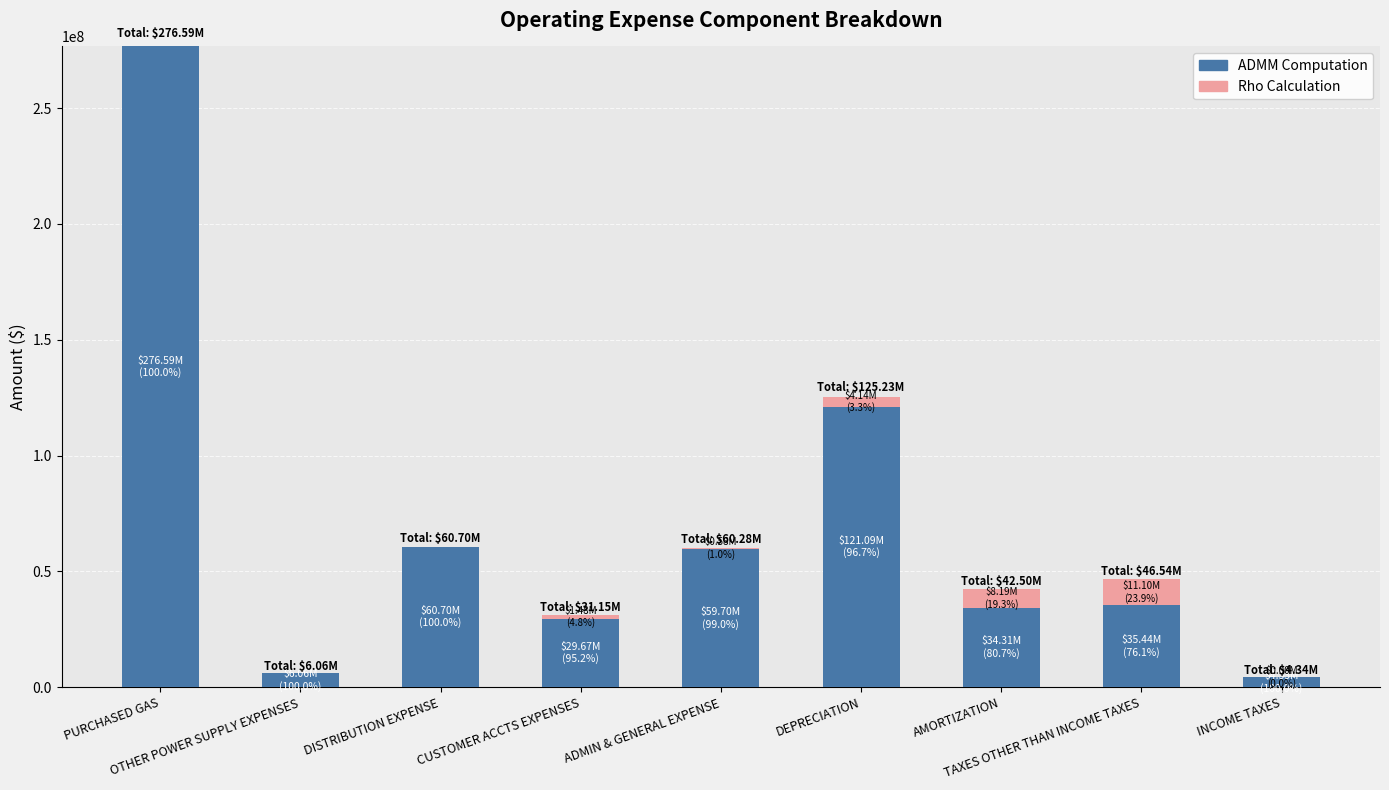

What is the maximum value for ADMM Computation?

276592219.2